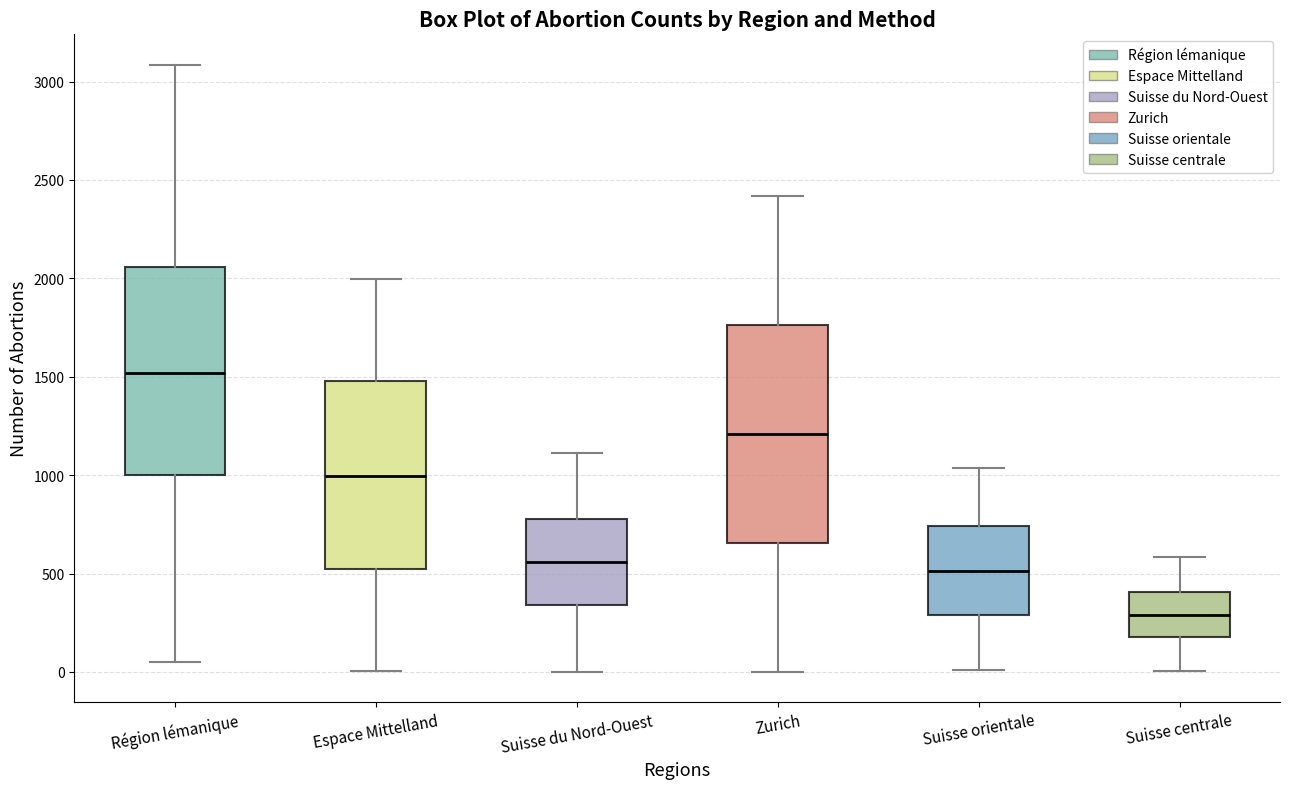

Reading left to right, read every box against the y-axis: the position of its median line, the range the box covers, and the ends of its whiskers. The values are not printed on the chart, so give them approximately, as read against the axis.

Région lémanique: median 1500, box 1000 to 2050, whiskers 50 to 3100
Espace Mittelland: median 1000, box 500 to 1500, whiskers 0 to 2000
Suisse du Nord-Ouest: median 550, box 350 to 800, whiskers 0 to 1100
Zurich: median 1200, box 650 to 1750, whiskers 0 to 2400
Suisse orientale: median 500, box 300 to 750, whiskers 0 to 1050
Suisse centrale: median 300, box 200 to 400, whiskers 0 to 600